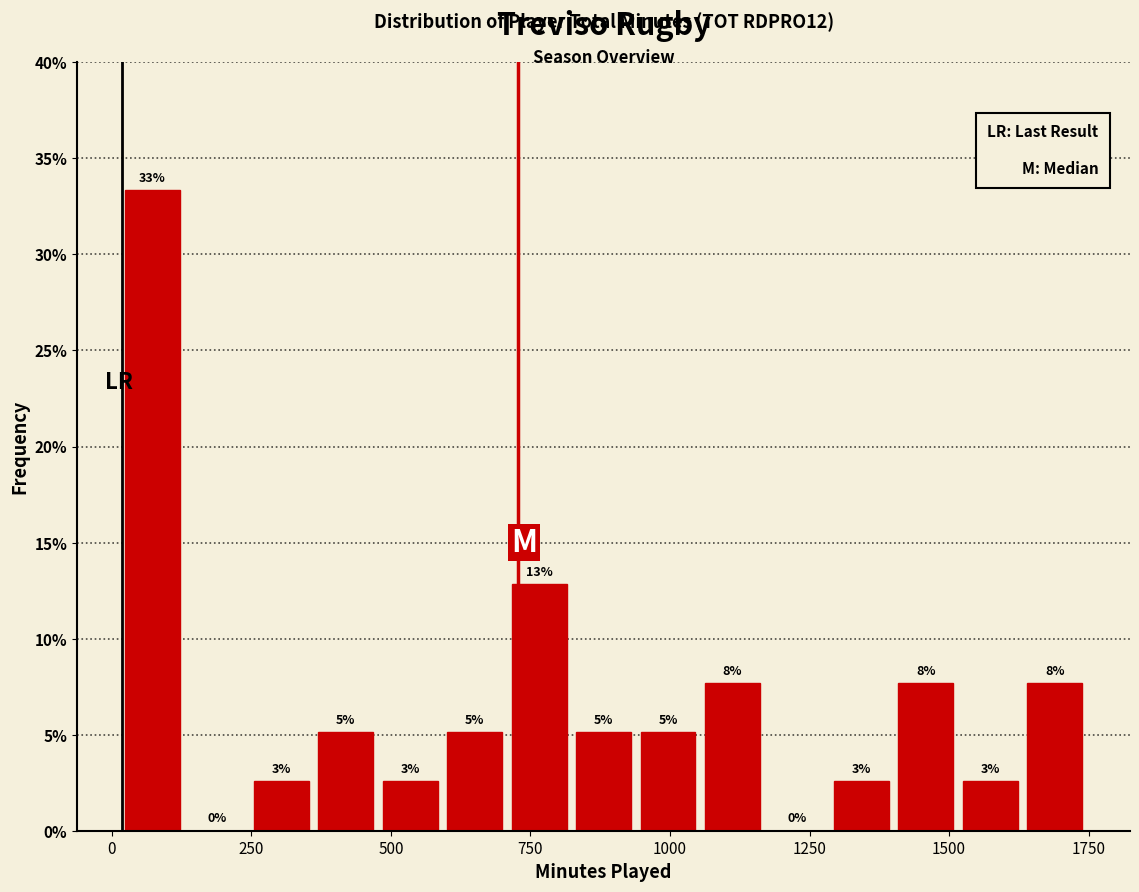

Read against the x-axis, roughly where is the centre of the tallest bar?

50